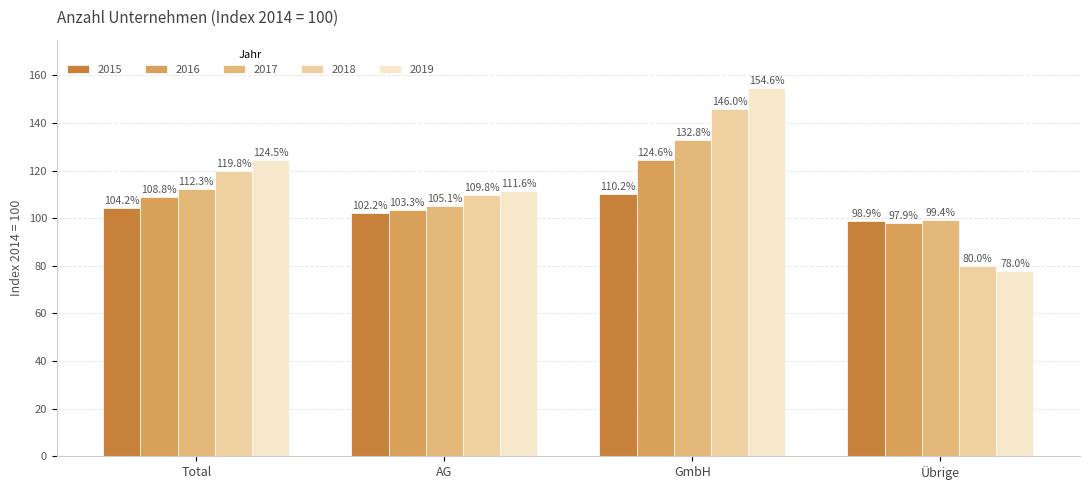

True or false: 2018 has a value of 109.8 at AG.

True